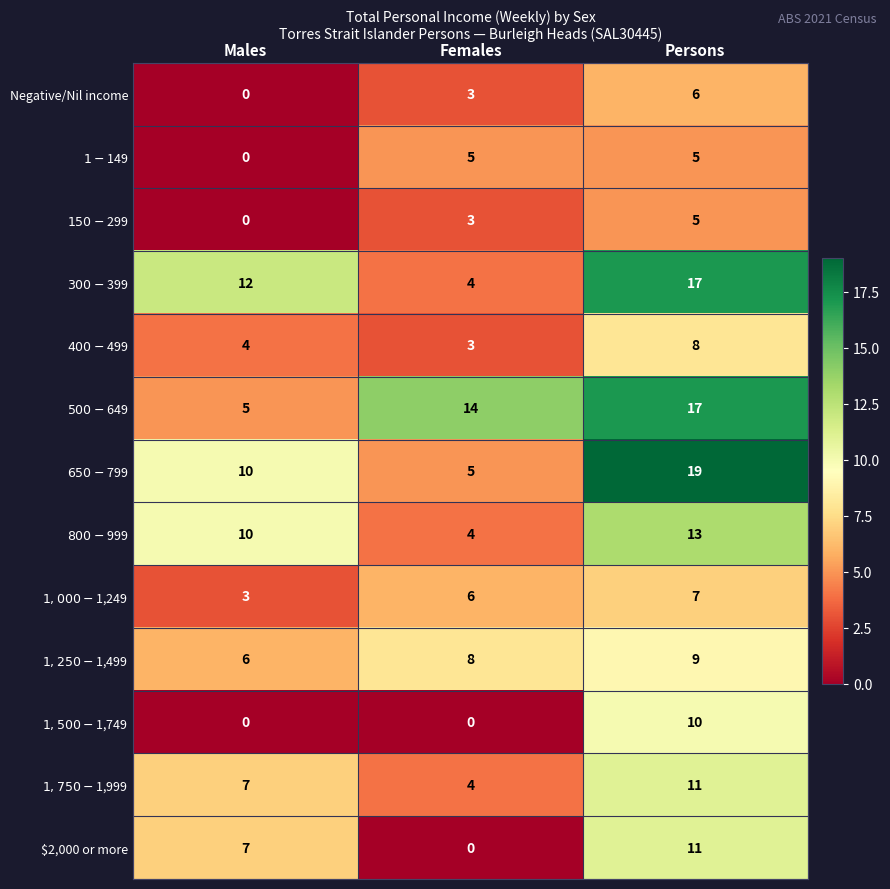

At which category is the sum across all series the highest?

Persons